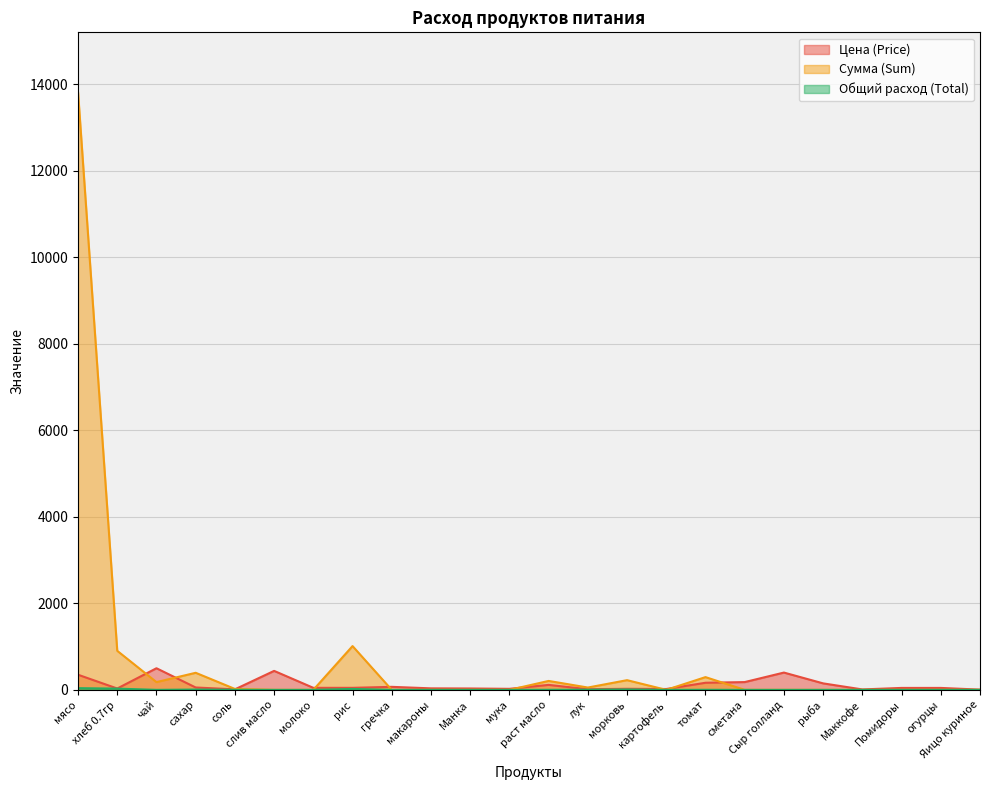

At how many categories does at least one series exceed 9240?

1